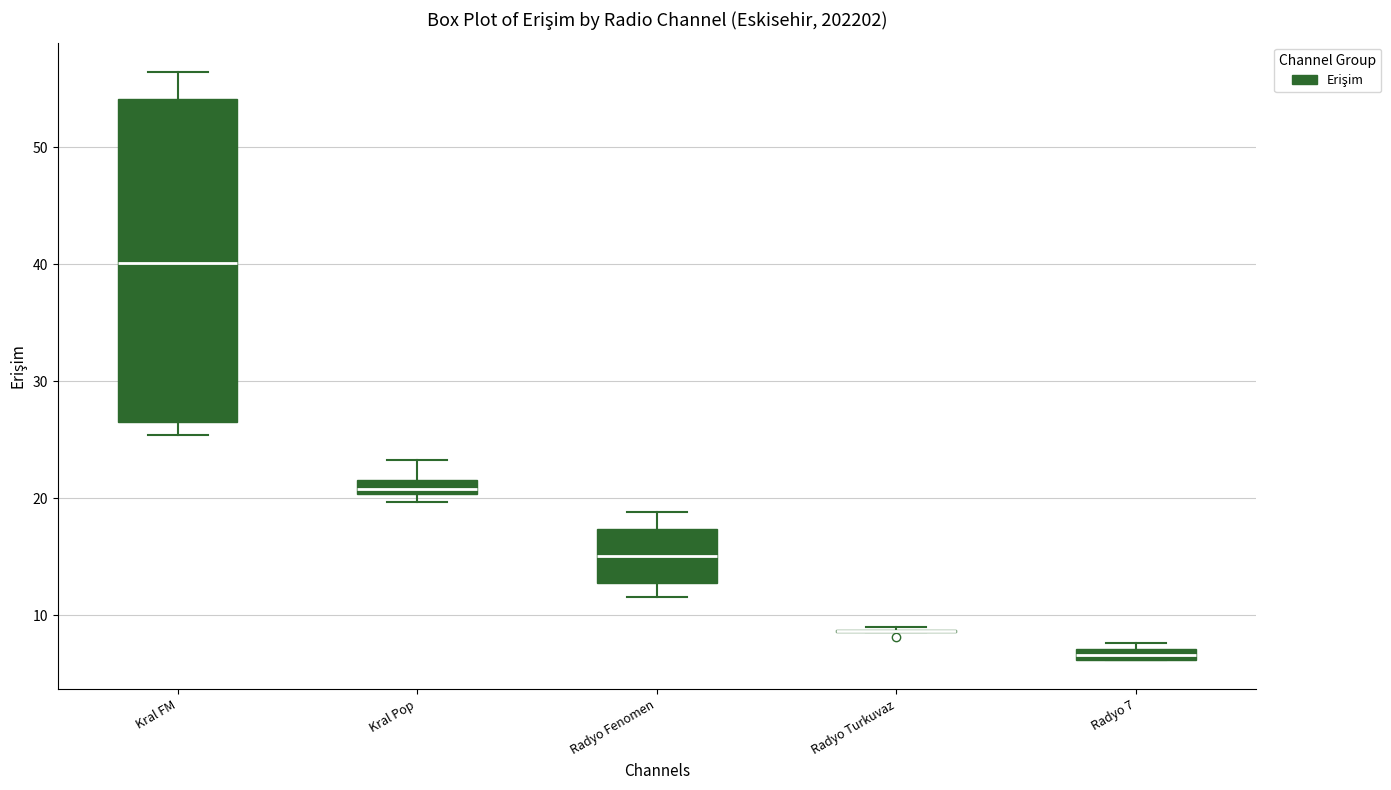

Comparing the boxes themselves (not the whiskers), which one is the tallest?

Kral FM